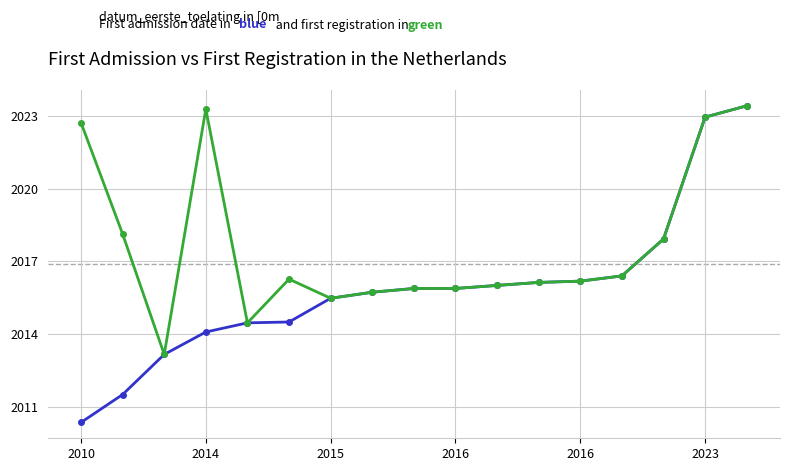

What is the smallest value displayed?

2010.3